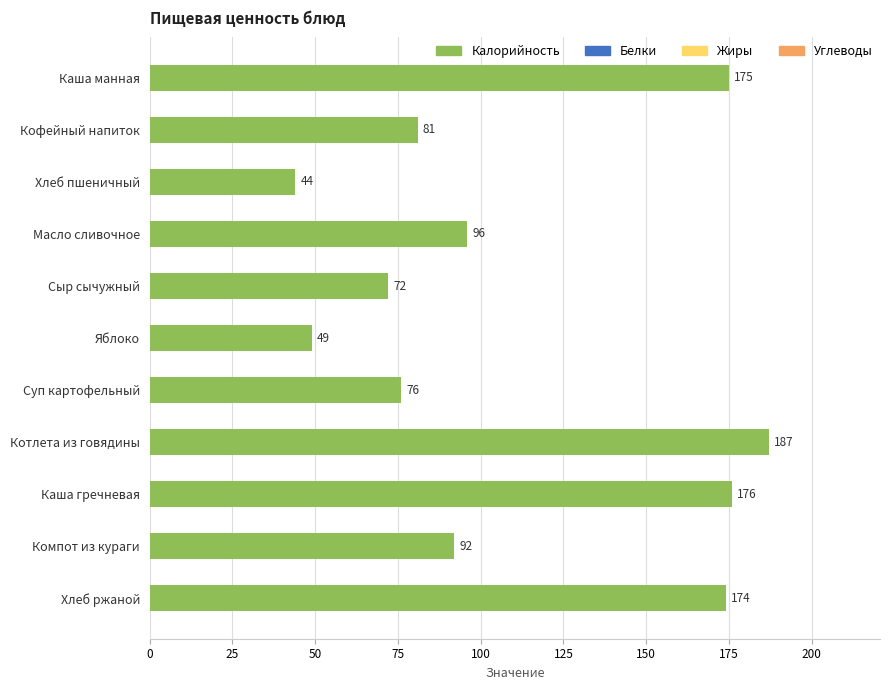

Which category has the highest value across all series?

Котлета из говядины